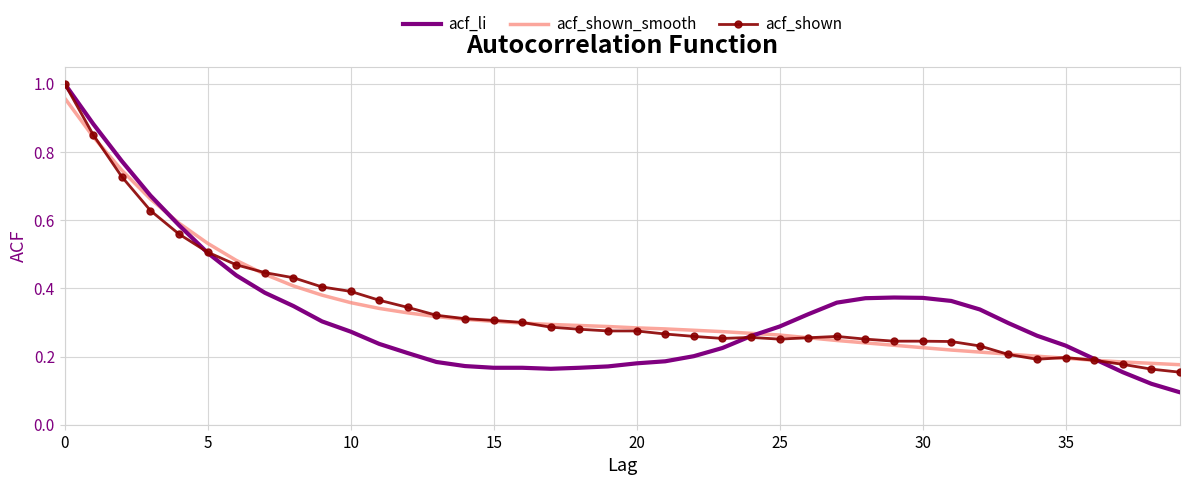

True or false: acf_shown_smooth and acf_li cross at least once.

True